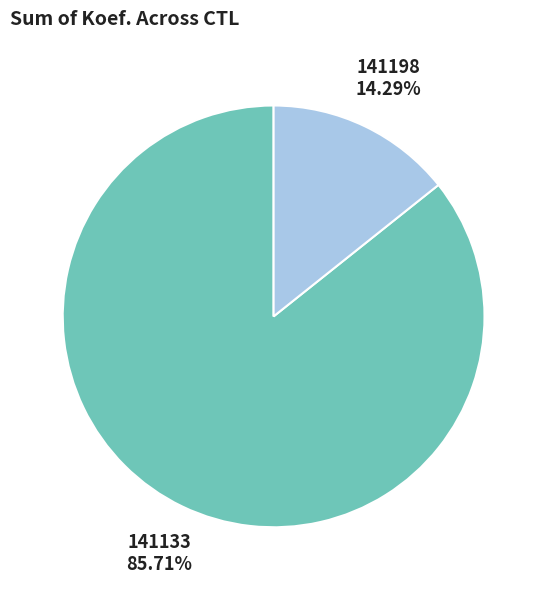

Does any single category account for the majority?

Yes